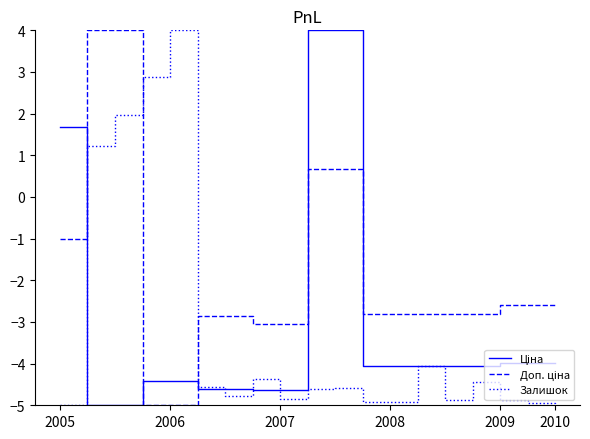

How many lines are shown in the chart?

3